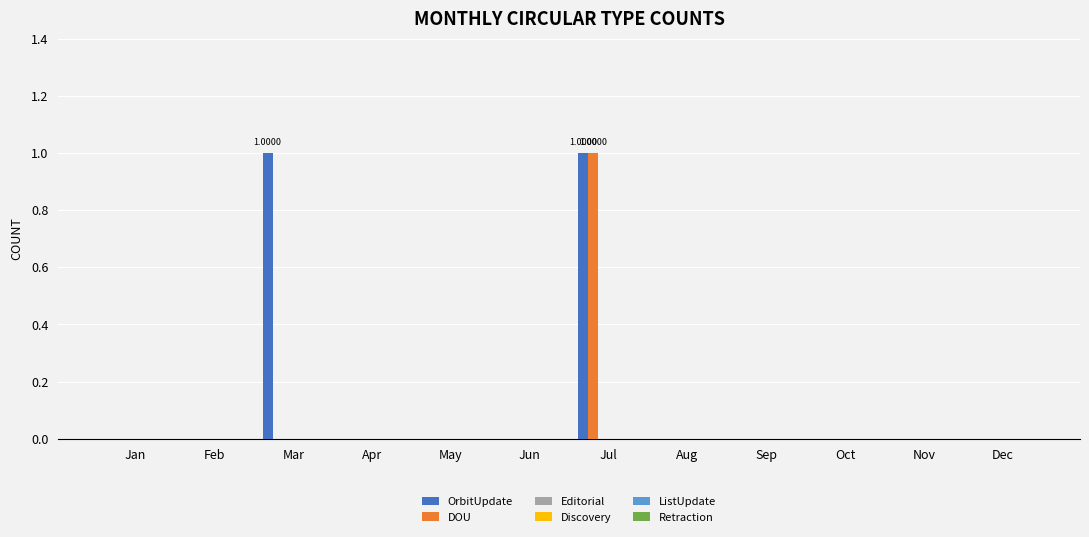

Count the DOU values in the range 0 to 1.

12